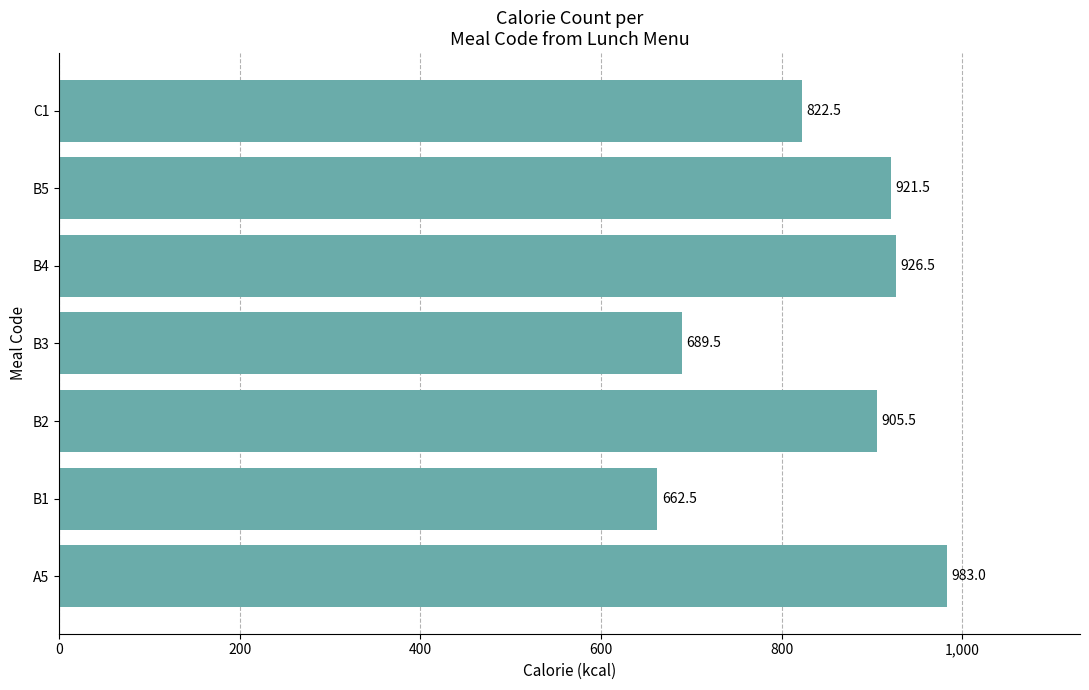

The value at B1 is 662.5. True or false?

True